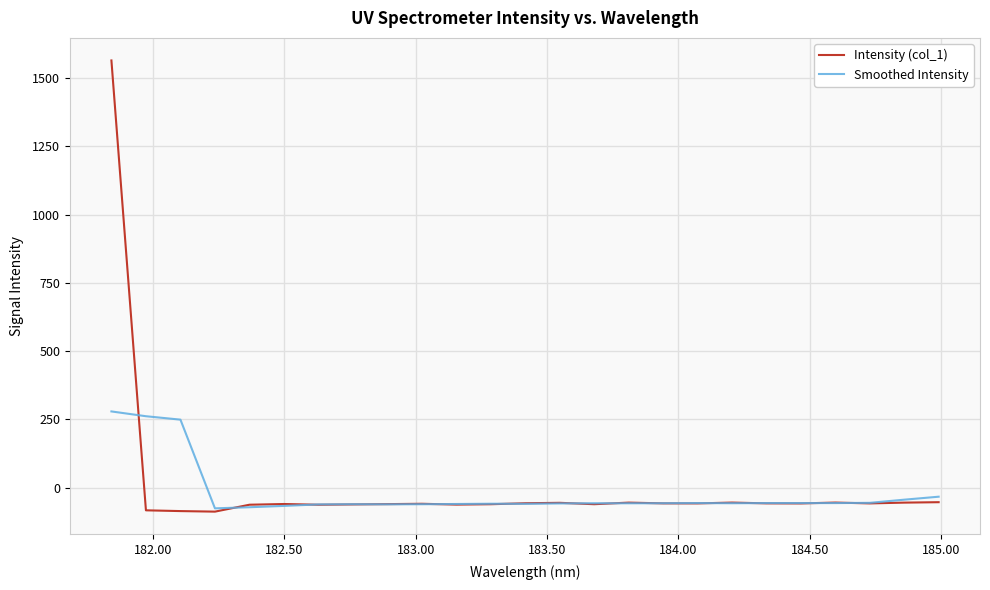

Which series has the largest range (max minus min)?

Intensity (col_1)